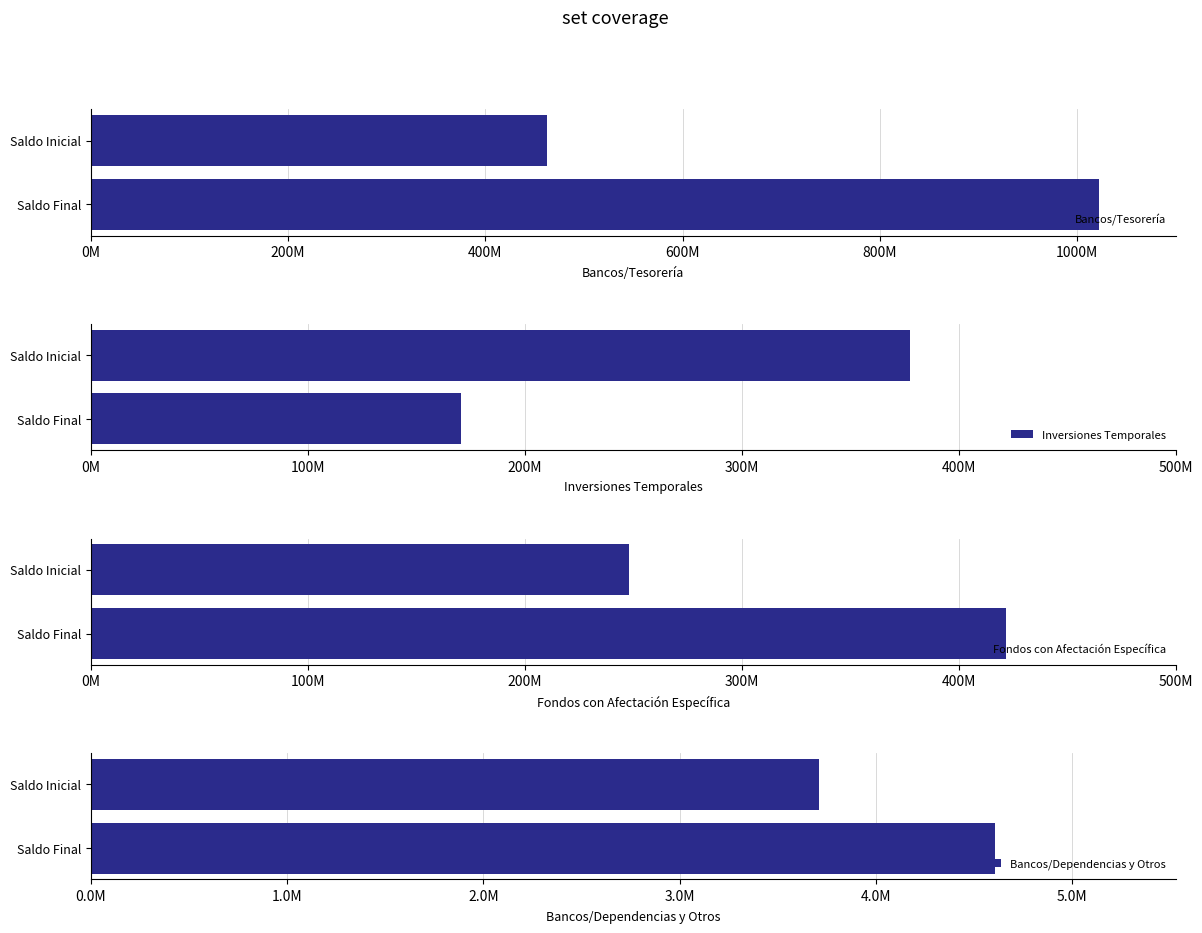

Which series has the widest spread of values?

Bancos/Tesorería